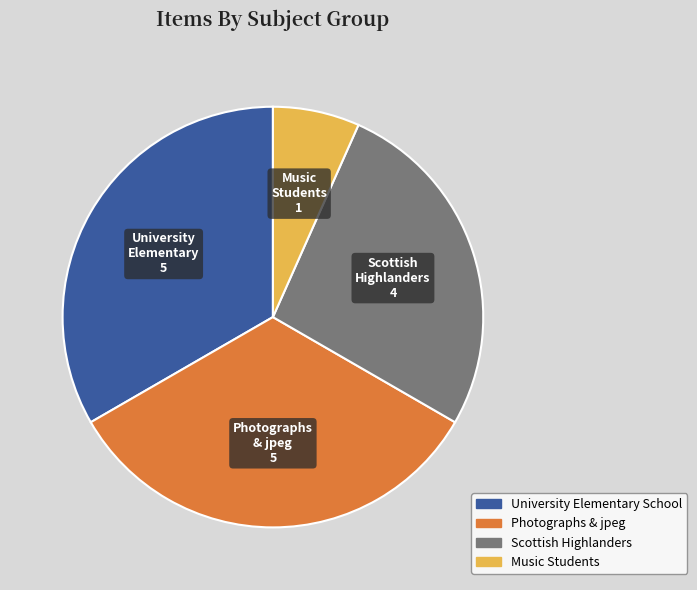

Which slice is the smallest?

Music Students